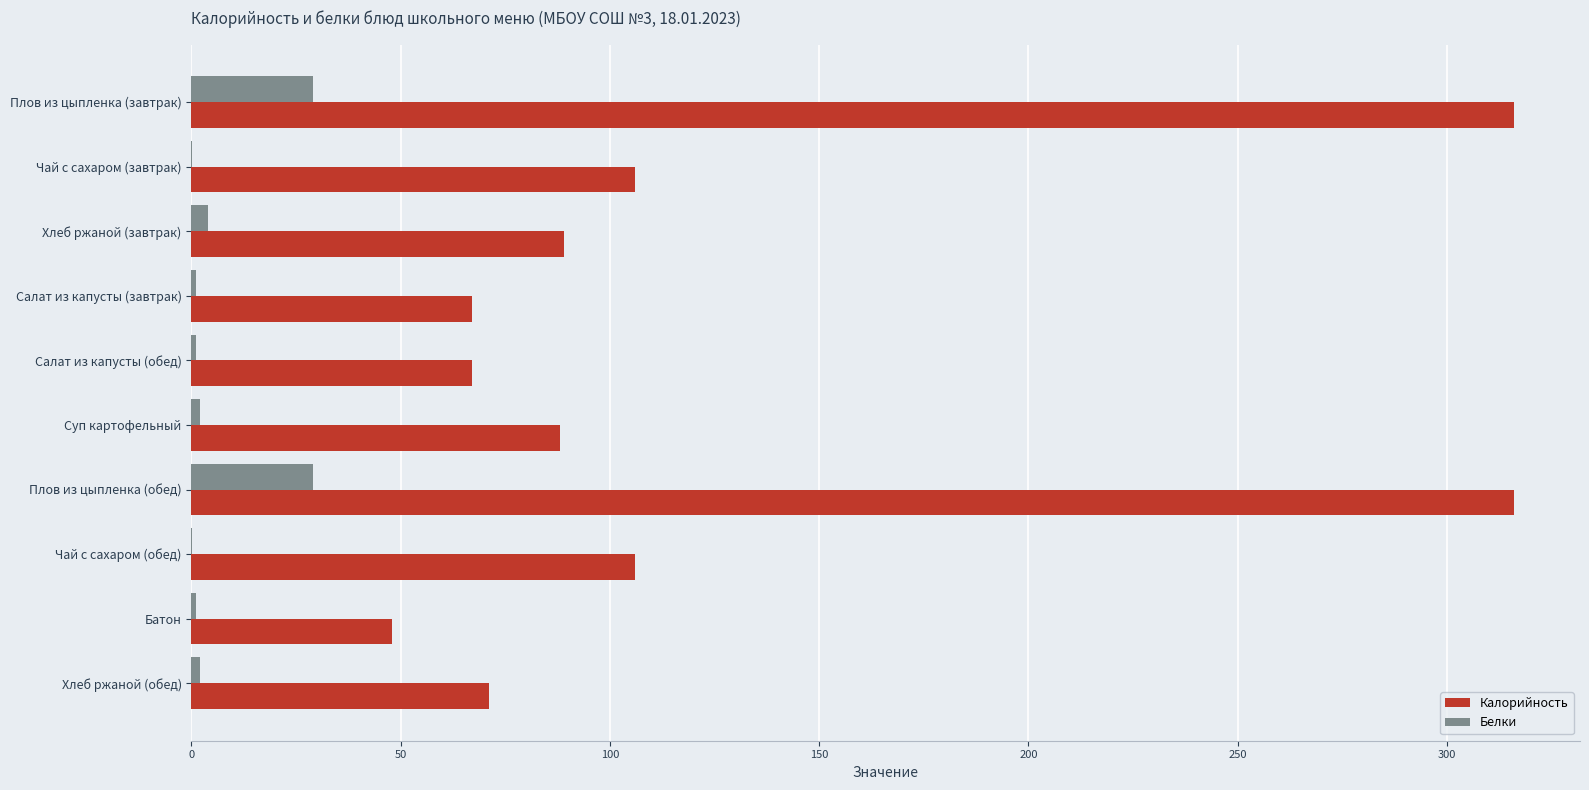

Is it true that Белки equals 29.0 at Плов из цыпленка (обед)?

True